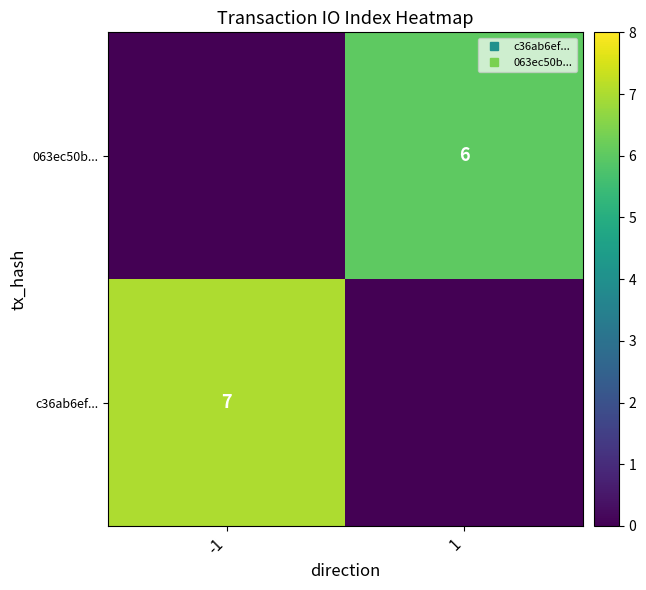

Is the value of c36ab6ef... at 1 greater than the value of 063ec50b... at 1?

No